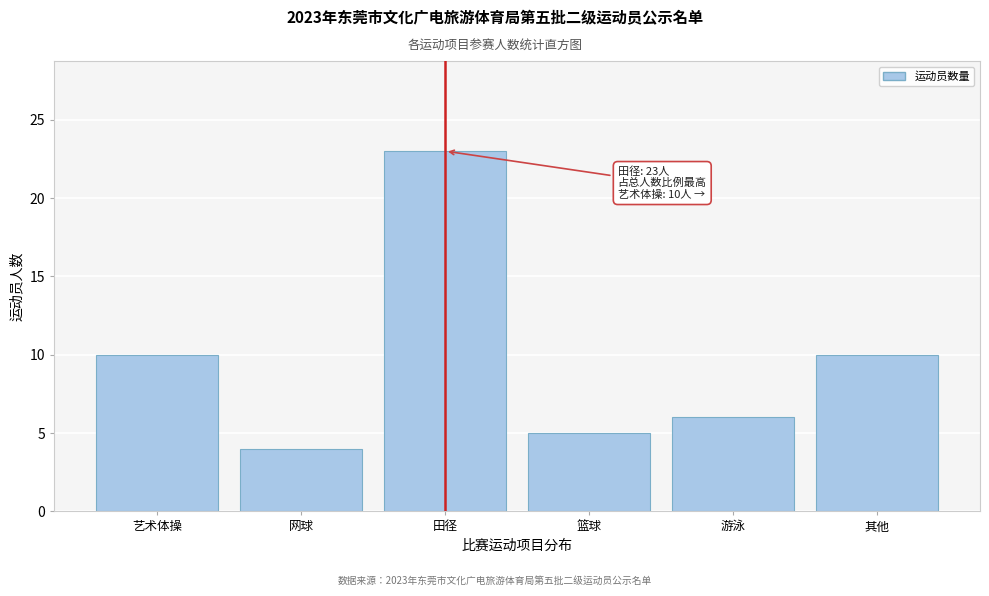

Reading right to left, transcribe all the data shown in this chart.

其他=10	游泳=6	篮球=5	田径=23	网球=4	艺术体操=10